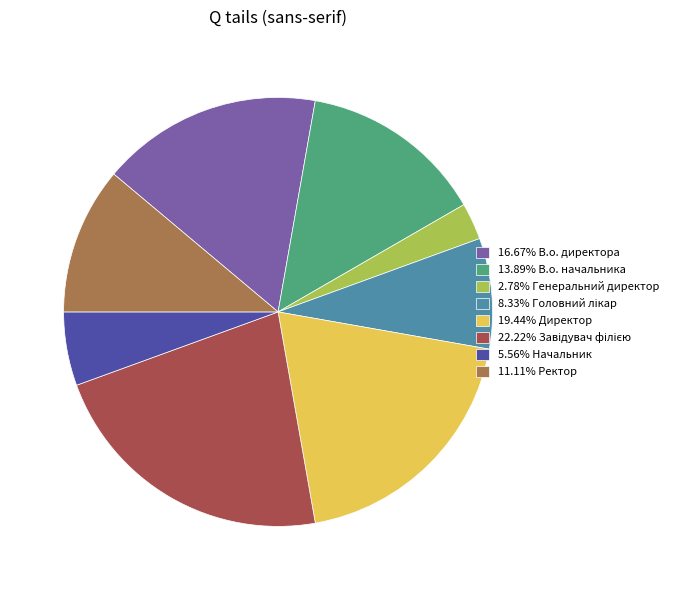

Does any single category account for the majority?

No